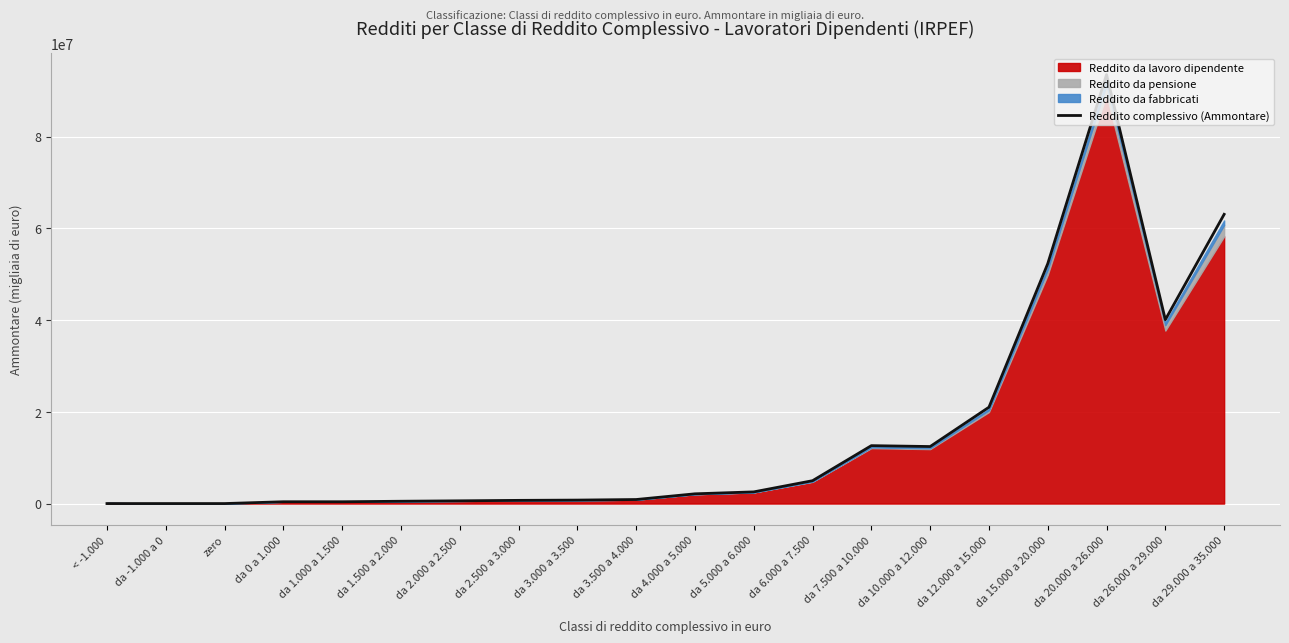

How many categories are shown in the chart?

20